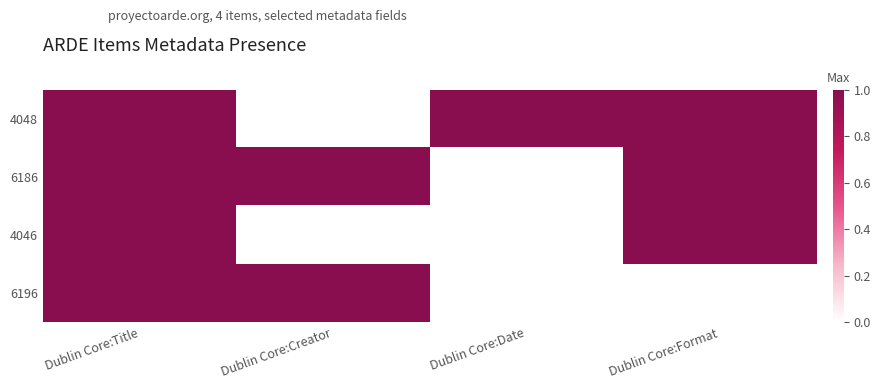

At which category is the sum across all series the highest?

Dublin Core:Title